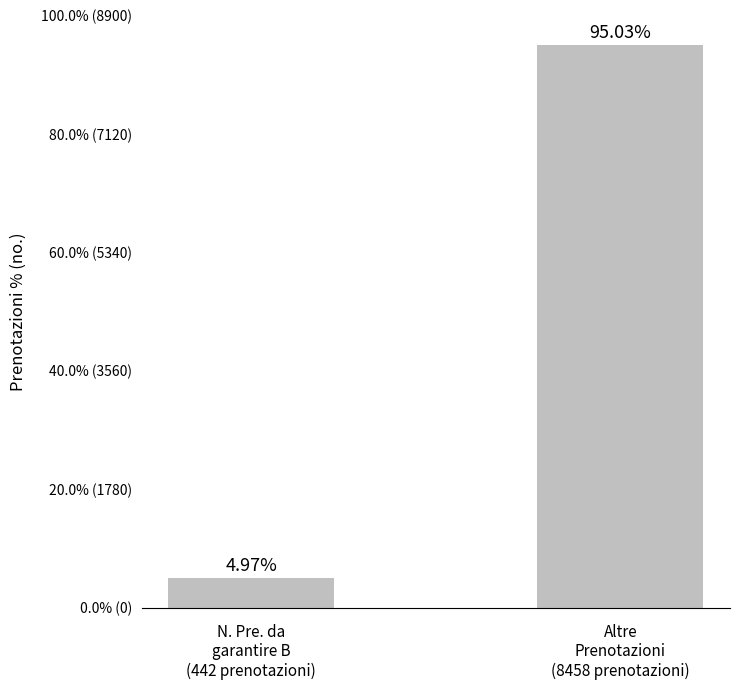

List the labels in order of value, smallest first.

N. Pre. da
garantire B
(442 prenotazioni), Altre
Prenotazioni
(8458 prenotazioni)